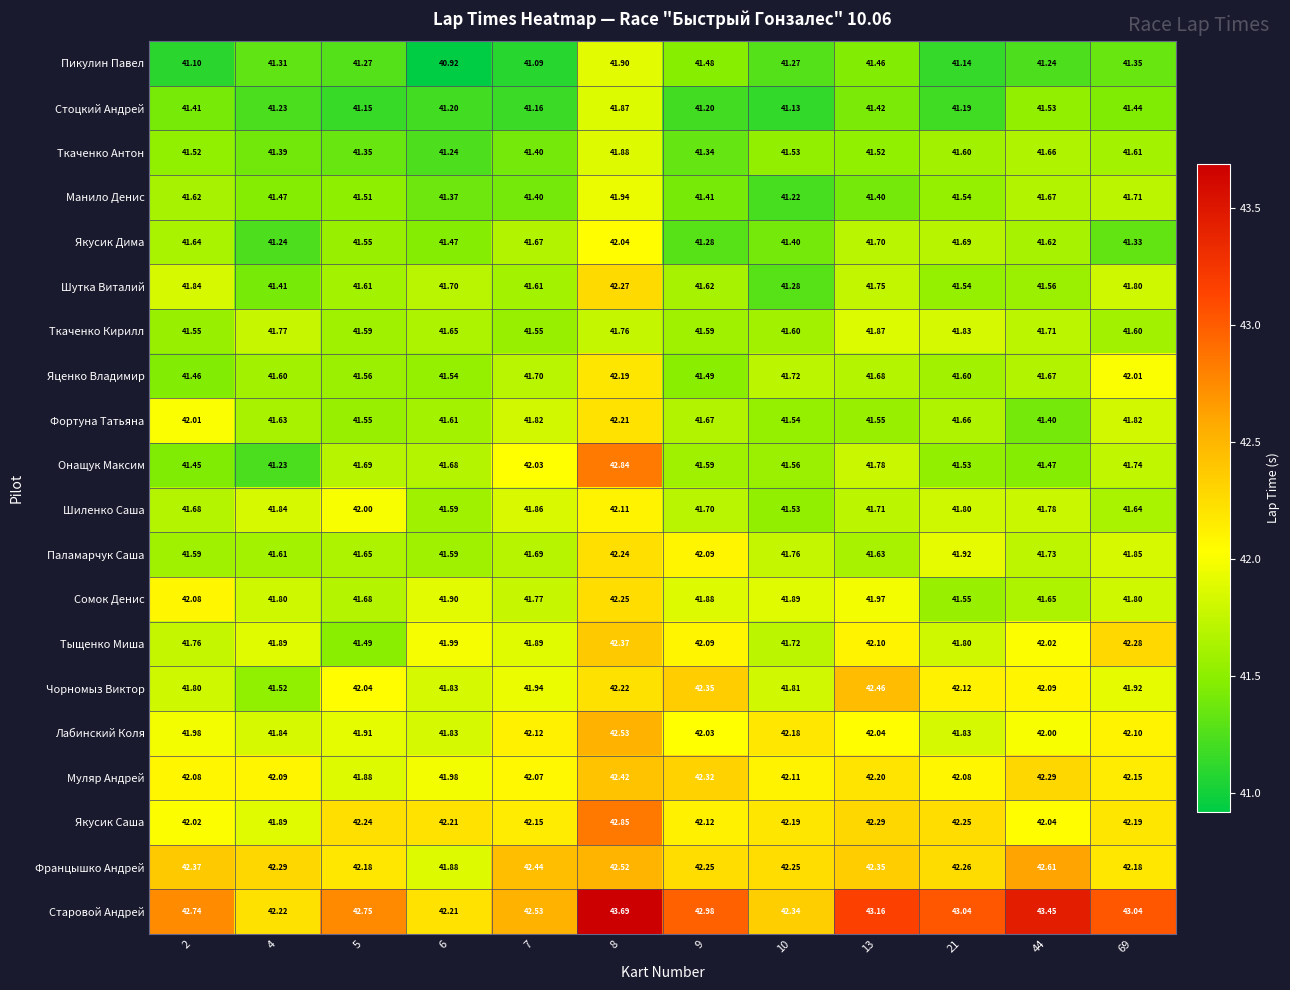

Which series has the largest range (max minus min)?

Онащук Максим